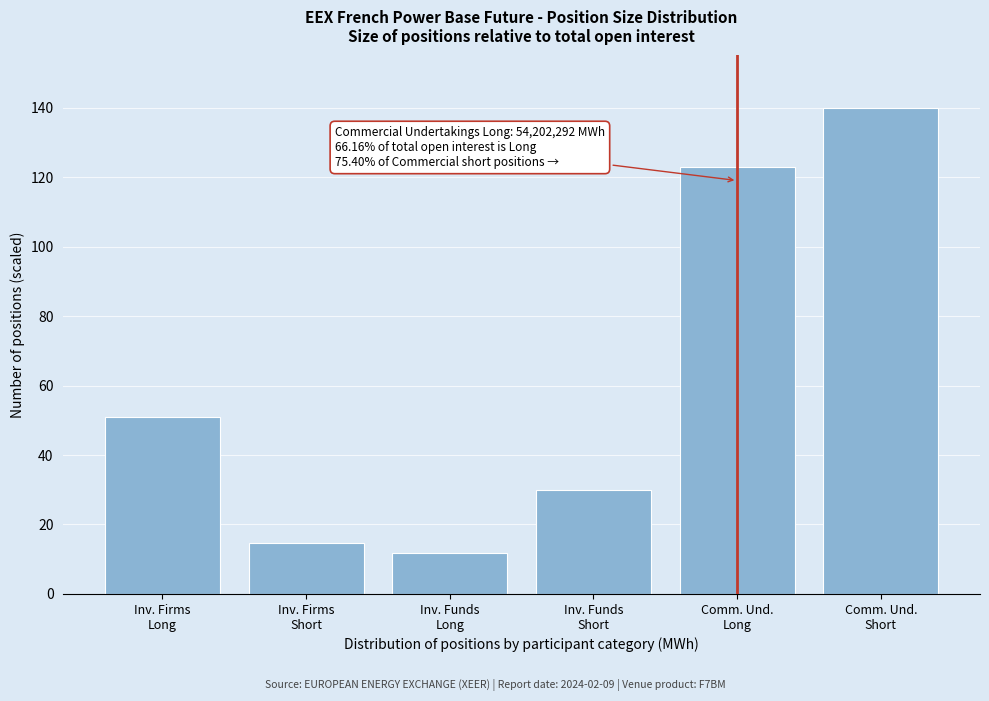

Reading left to right, list all the values displayed in this chart.

50.9	14.7	11.7	30.1	122.8	140.0